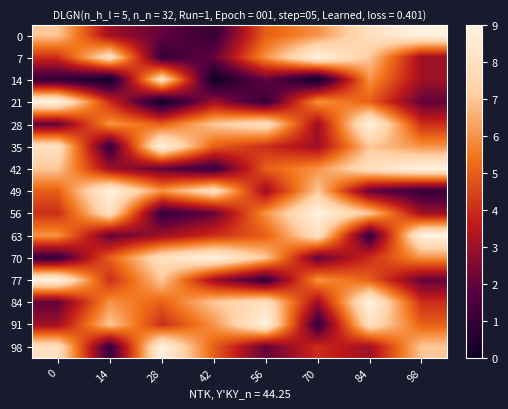

Which series has the largest total across all categories?

28